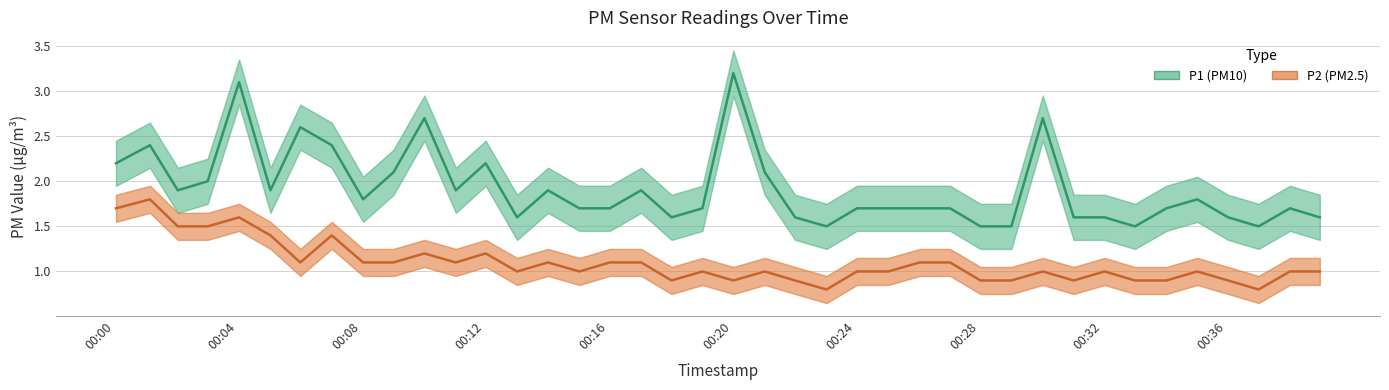

What are all the series names shown in the legend?

P1 (PM10), P2 (PM2.5)